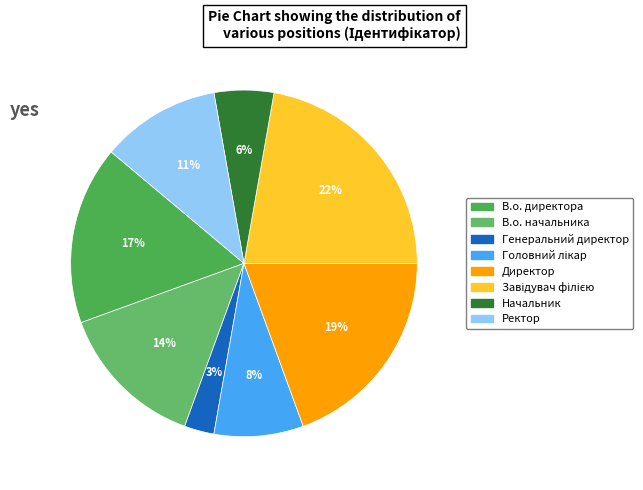

How many segments does this pie chart have?

8